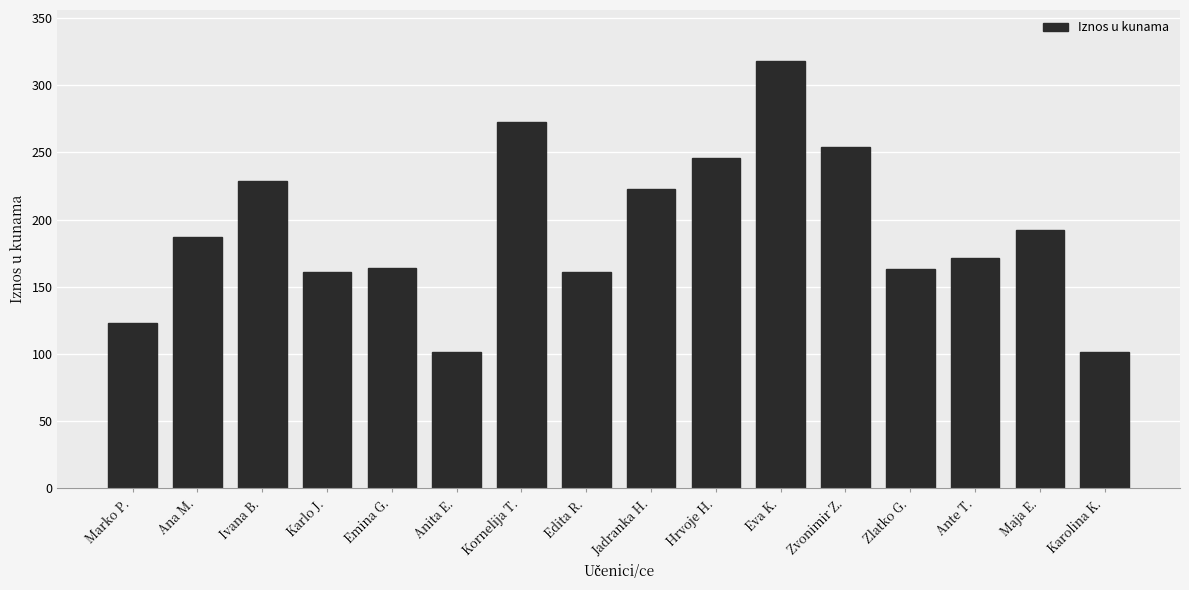

The value at Ana M. is 187. True or false?

True